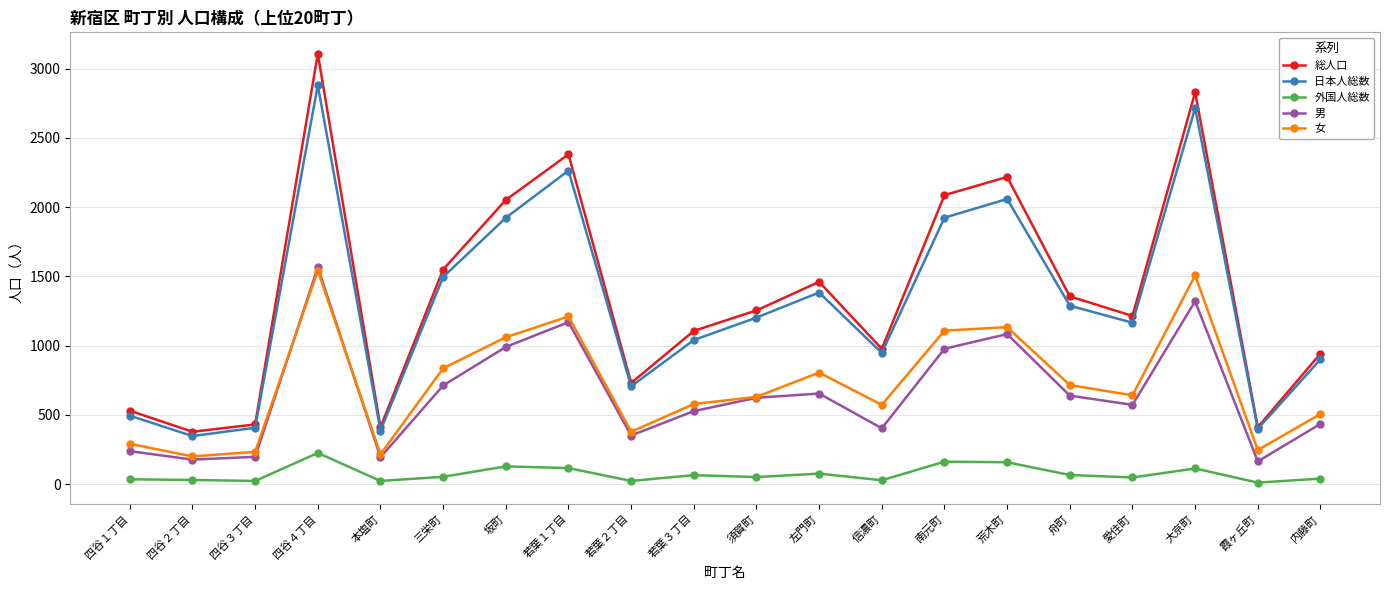

At 舟町, list the series in order from largest to smallest.

総人口, 日本人総数, 女, 男, 外国人総数